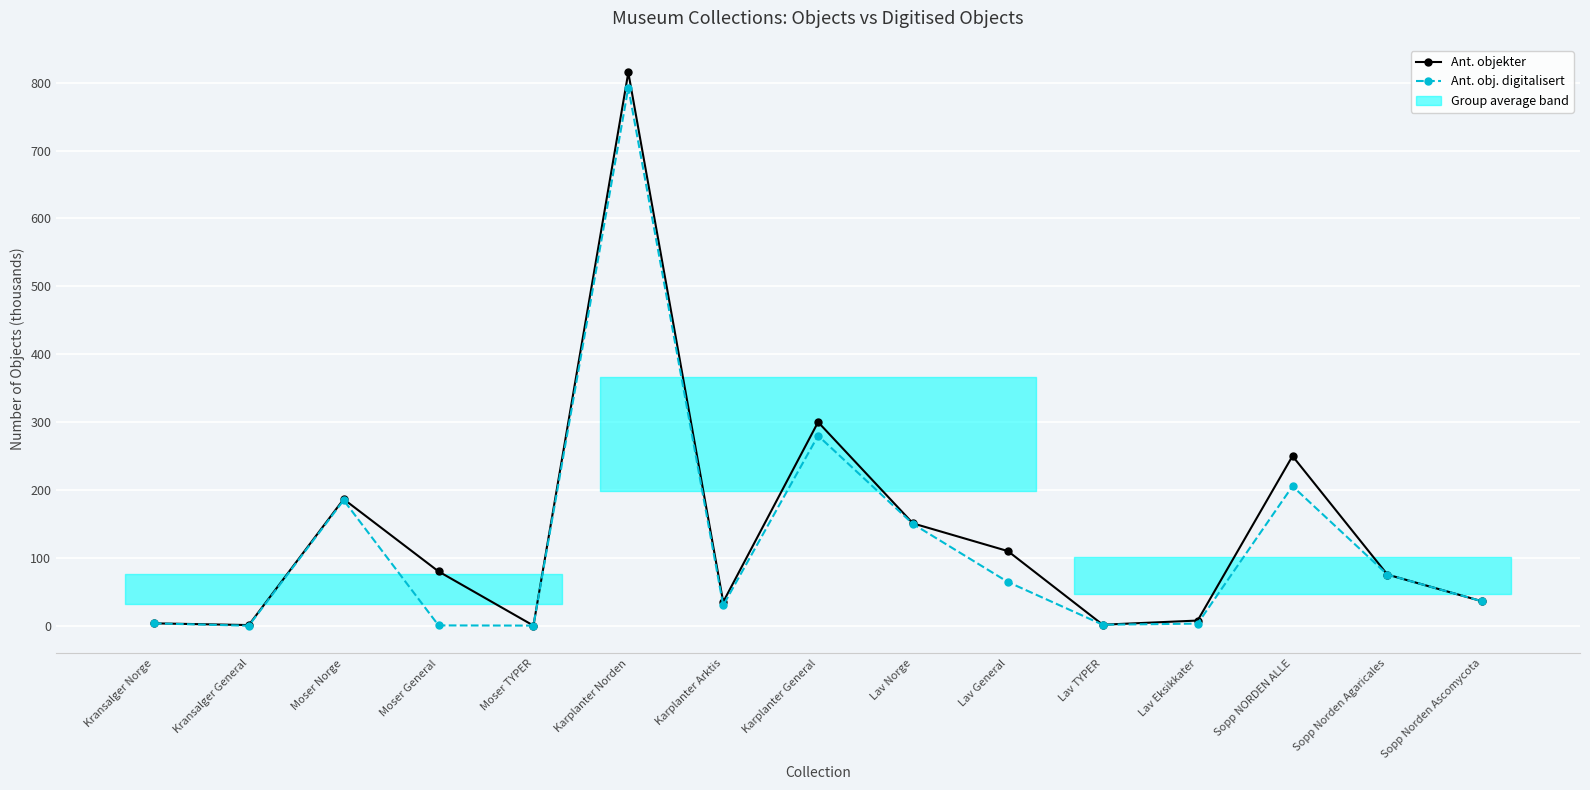

At Sopp Norden Agaricales, list the series in order from largest to smallest.

Ant. objekter, Ant. obj. digitalisert